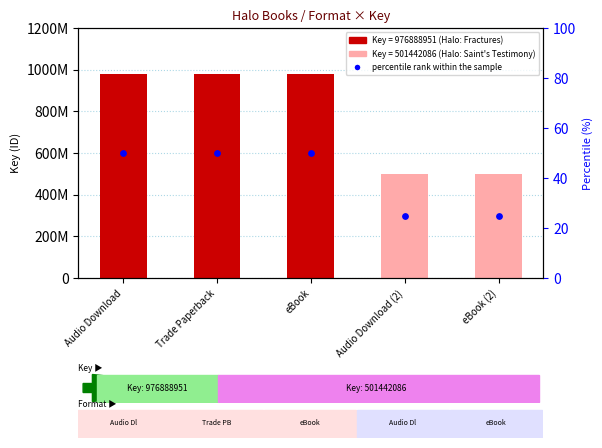

Between Audio Download (2) and eBook (2), which is larger?

Audio Download (2)